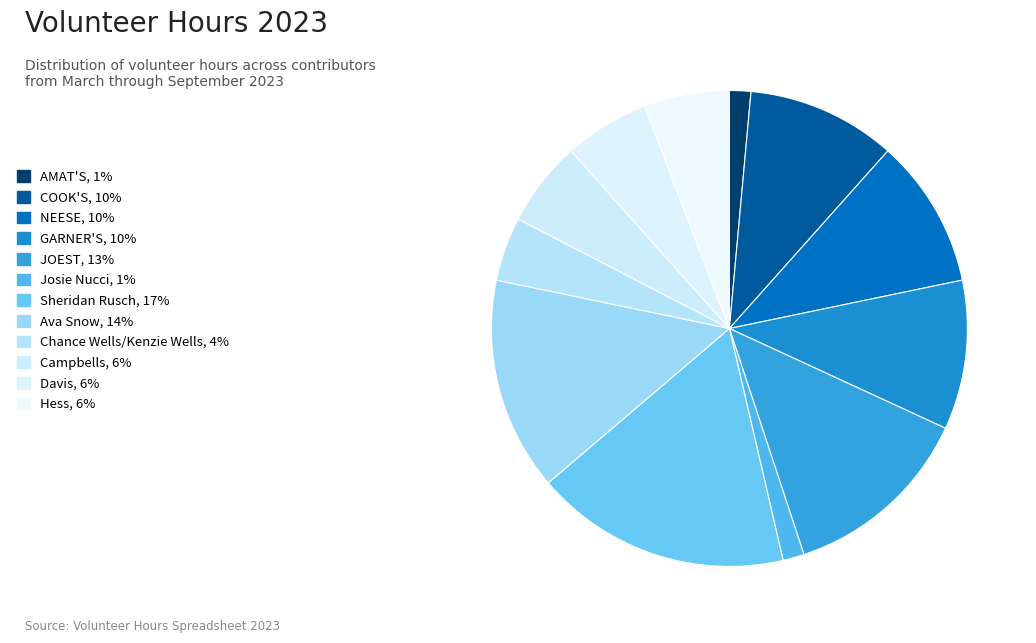

How many slices are in this pie chart?

12